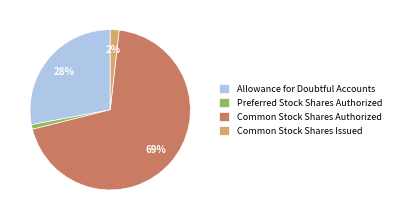

Between Common Stock Shares Issued and Preferred Stock Shares Authorized, which is larger?

Common Stock Shares Issued